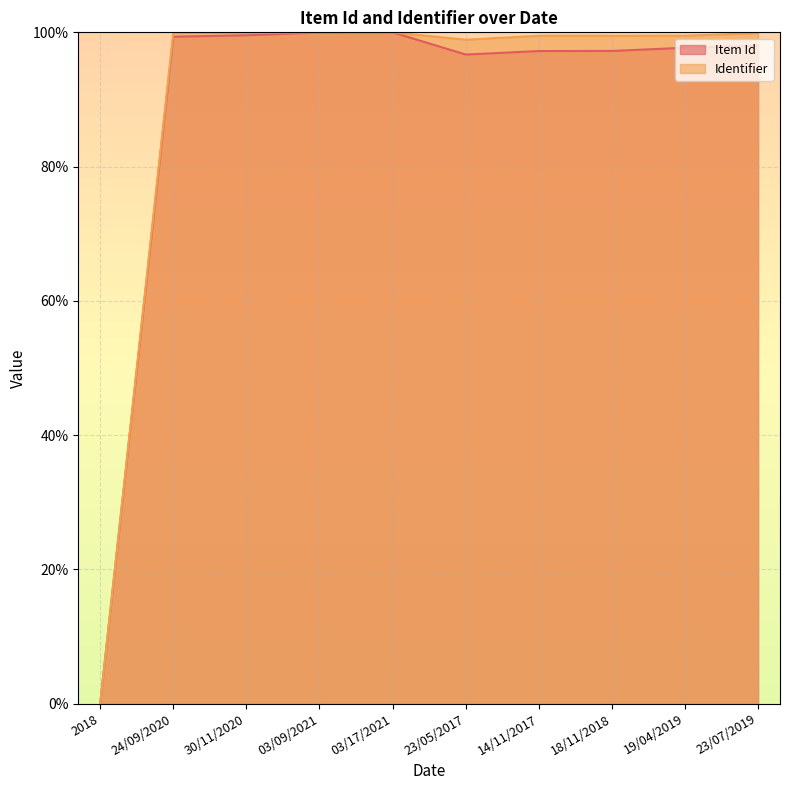

Reading left to right, list all the values displayed in this chart.

Item Id: 0.0	99.4	99.6	100.0	100.0	96.7	97.2	97.2	97.7	98.0
Identifier: 0.0	99.9	99.9	100.0	100.0	98.9	99.5	99.5	99.5	99.9